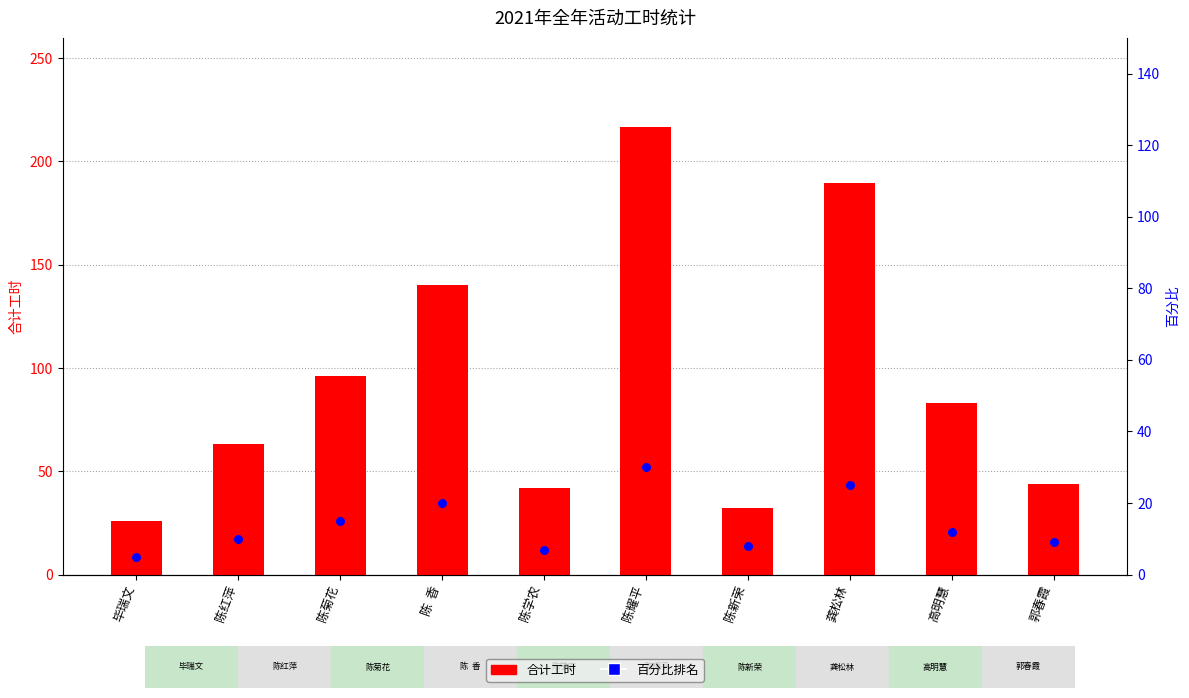

Which series has the widest spread of Y values?

合计工时